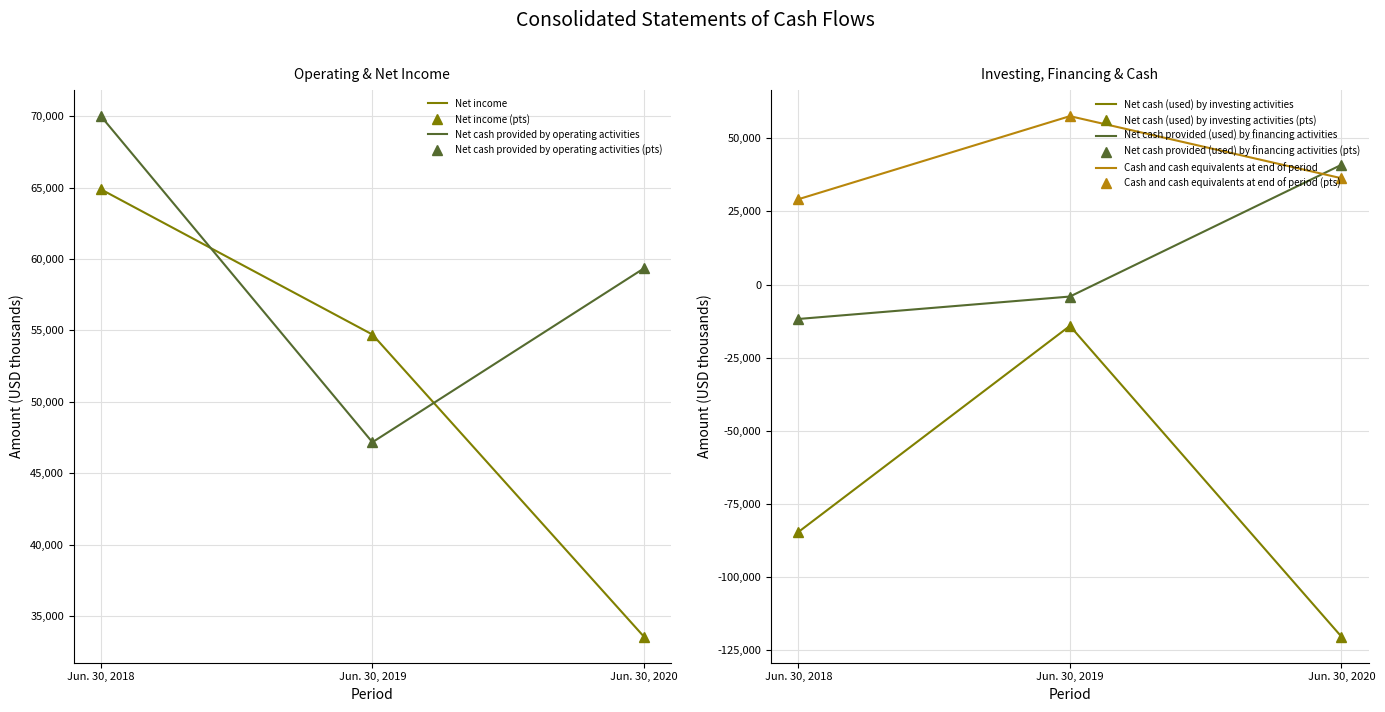

Count the Net cash provided by operating activities values in the range 47169 to 70008.

3